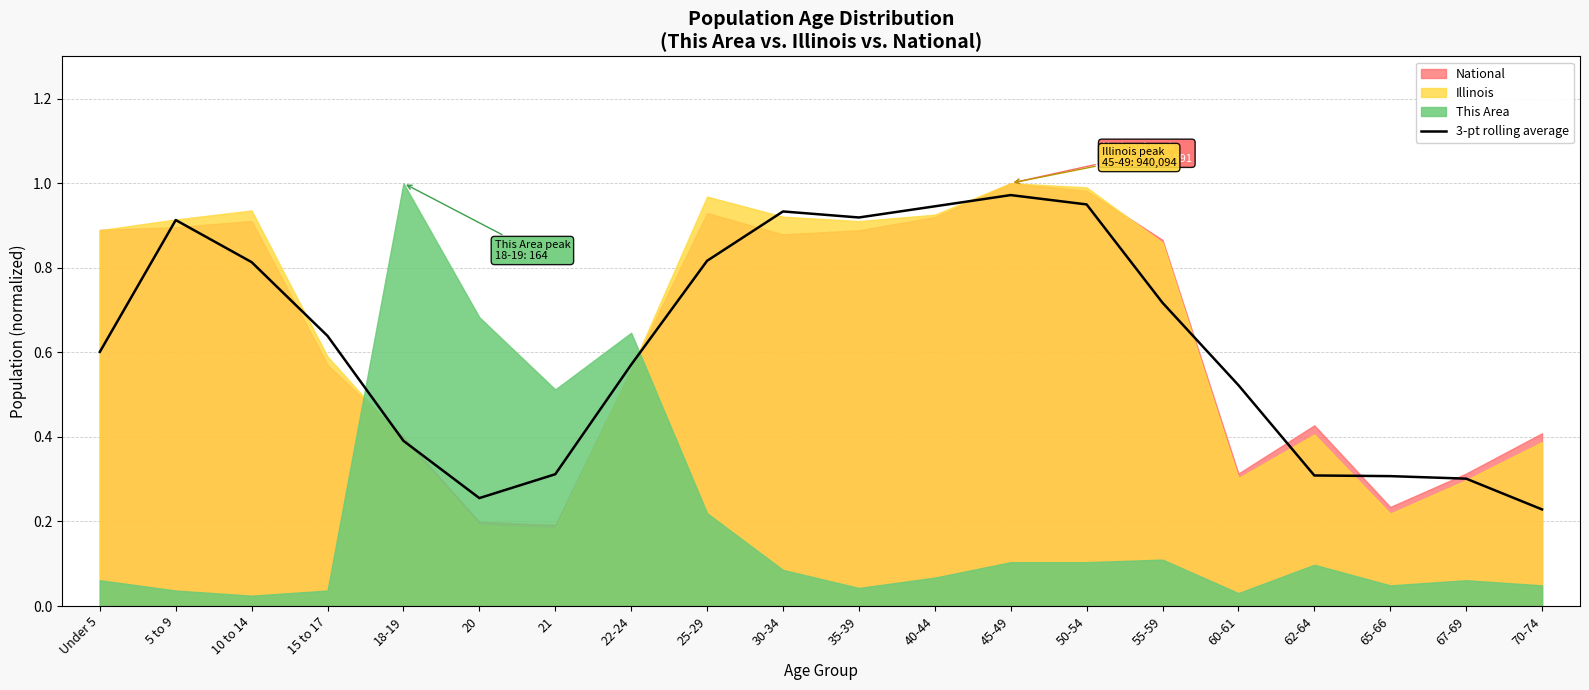

What is the change in value from 21 to 55-59?

+0.4